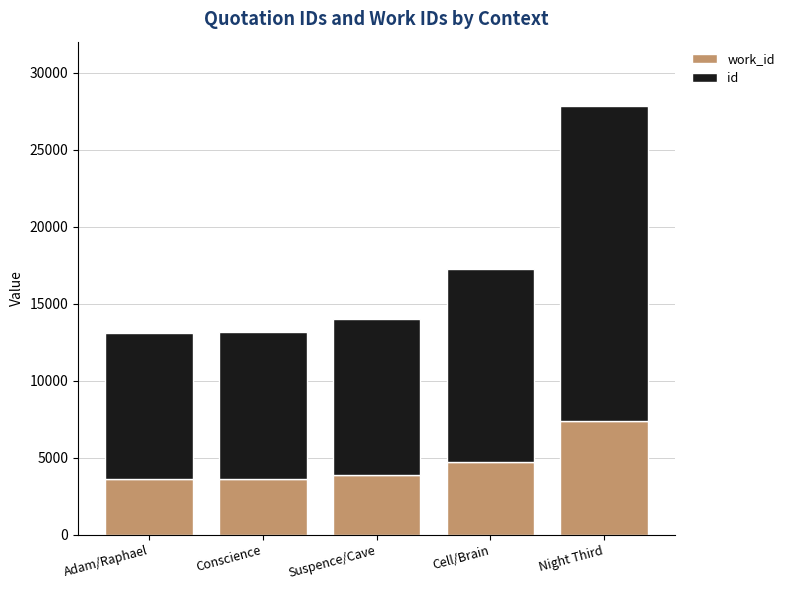

At which category is the sum across all series the highest?

Night Third